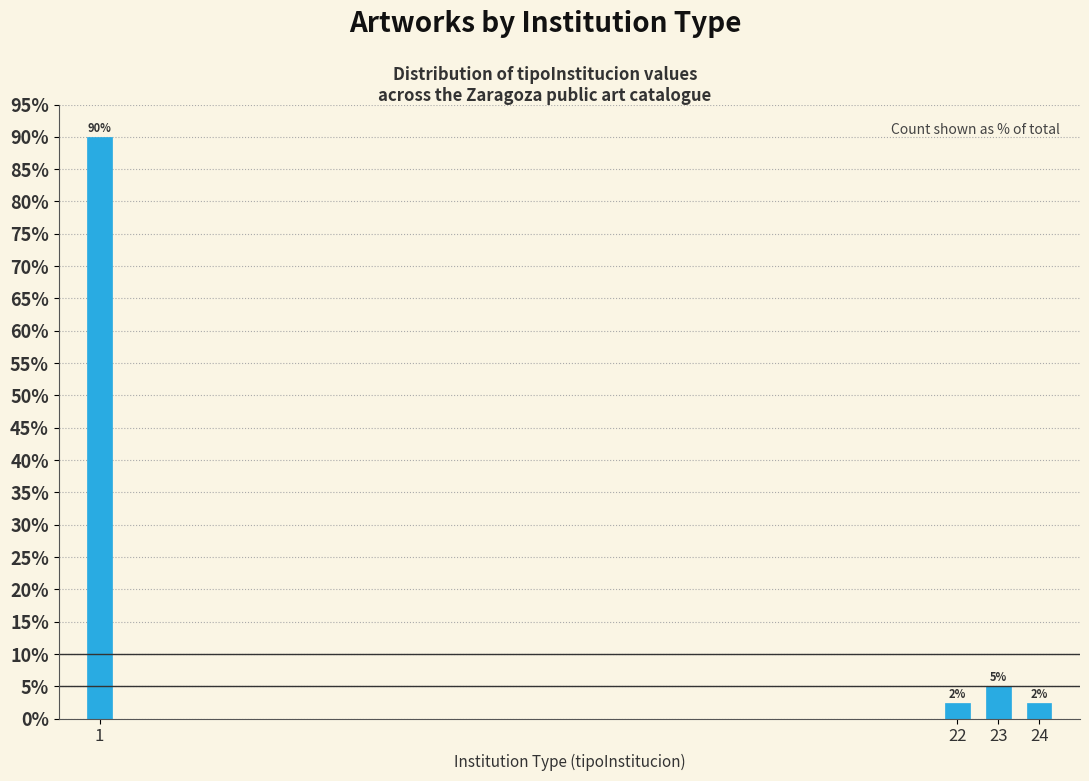

Which has a higher value, 22 or 23?

23